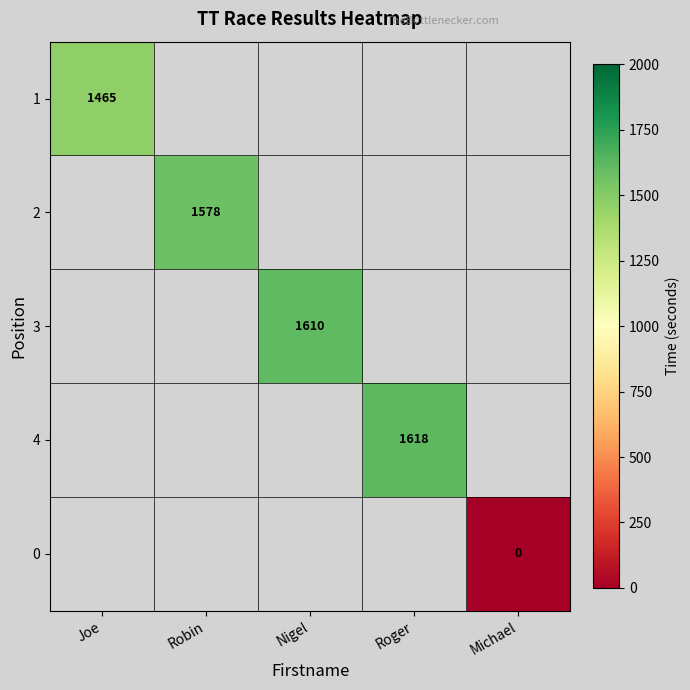

The value of 2 at Robin is 1578. True or false?

True